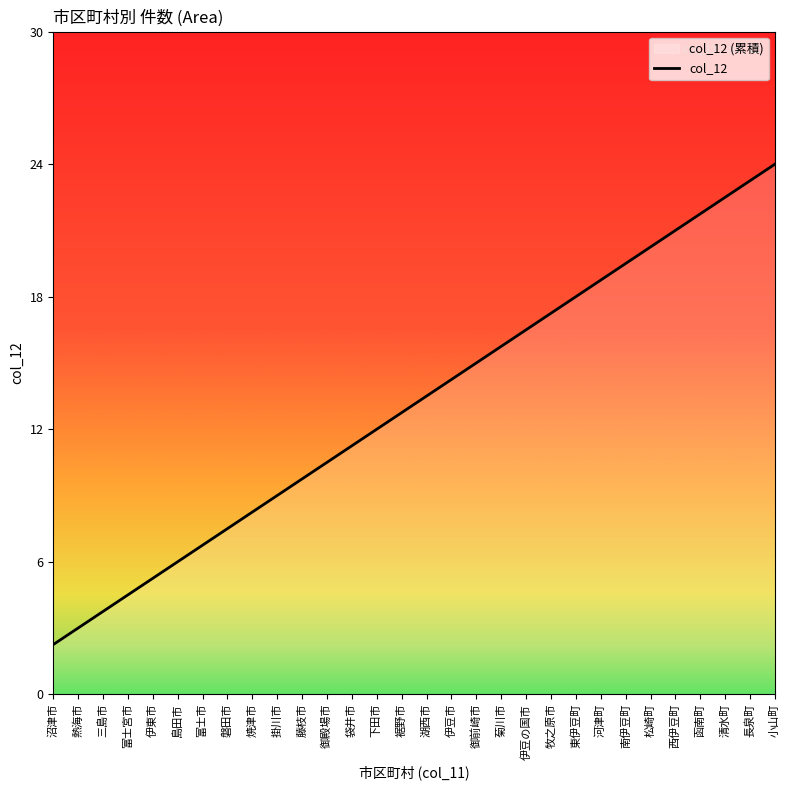

List the labels in order of value, largest first.

小山町, 長泉町, 清水町, 函南町, 西伊豆町, 松崎町, 南伊豆町, 河津町, 東伊豆町, 牧之原市, 伊豆の国市, 菊川市, 御前崎市, 伊豆市, 湖西市, 裾野市, 下田市, 袋井市, 御殿場市, 藤枝市, 掛川市, 焼津市, 磐田市, 富士市, 島田市, 伊東市, 富士宮市, 三島市, 熱海市, 沼津市